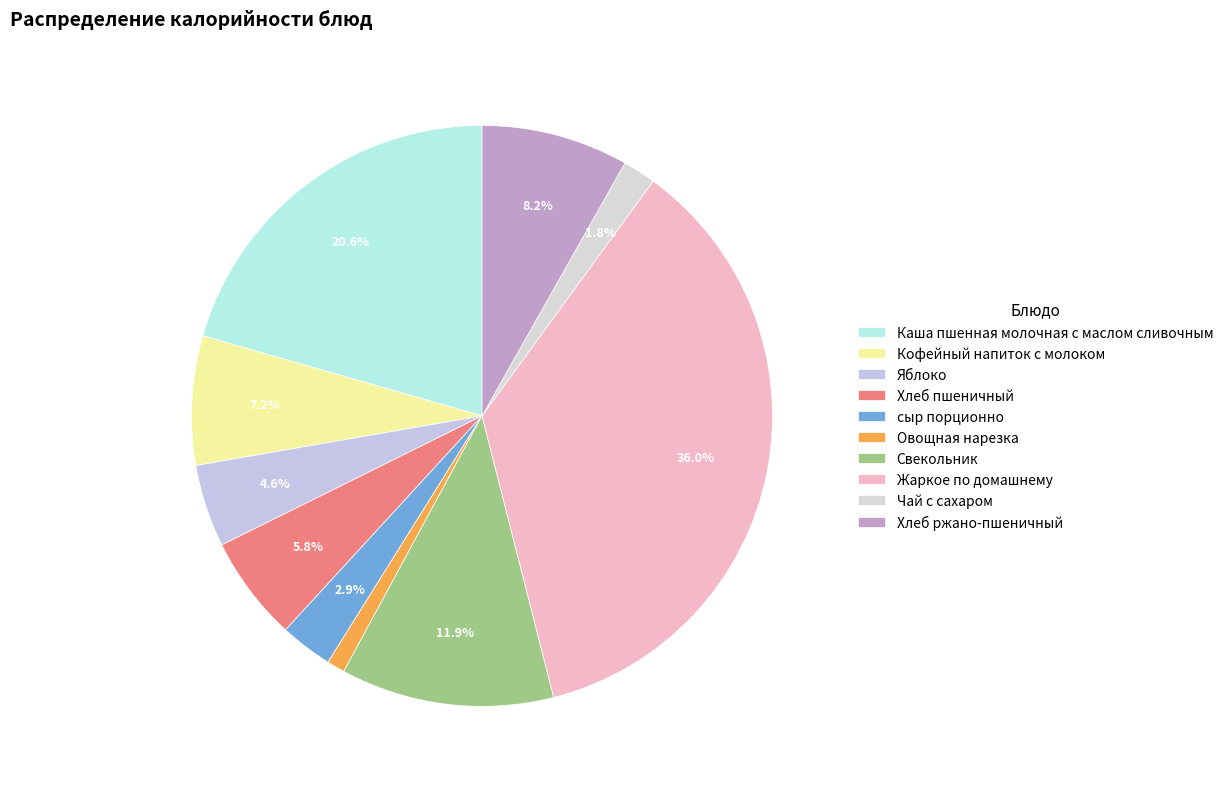

To the nearest percent, what is the combined percentage of Жаркое по домашнему and Яблоко?

41%